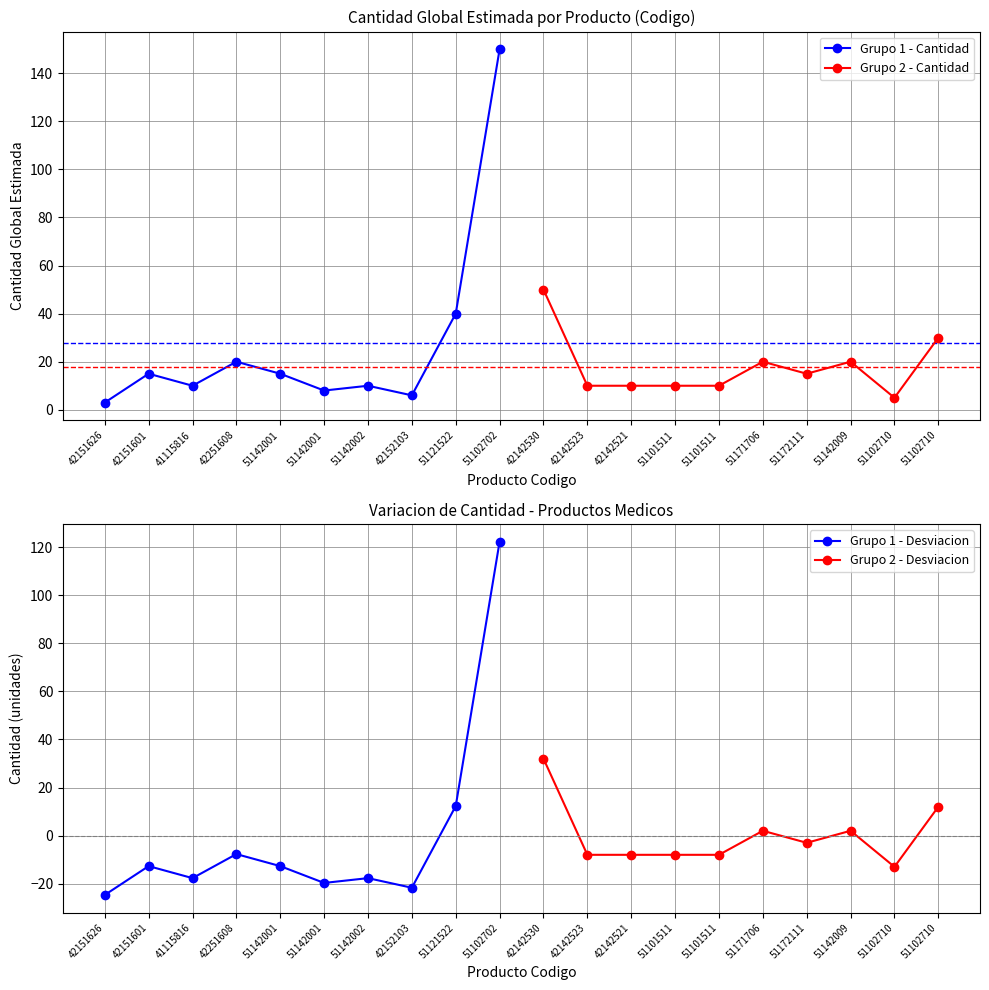

What is the value of the Grupo 2 - Cantidad point at the 4th from the left?

10.0